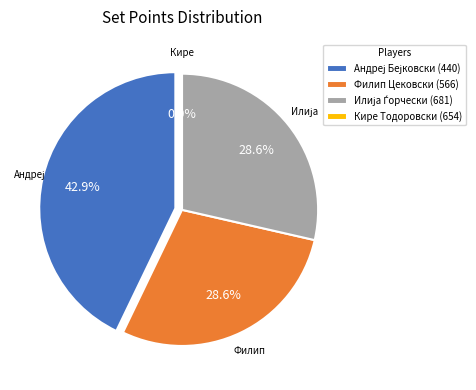

What percentage is the Филип Цековски (566) slice, to the nearest percent?

29%